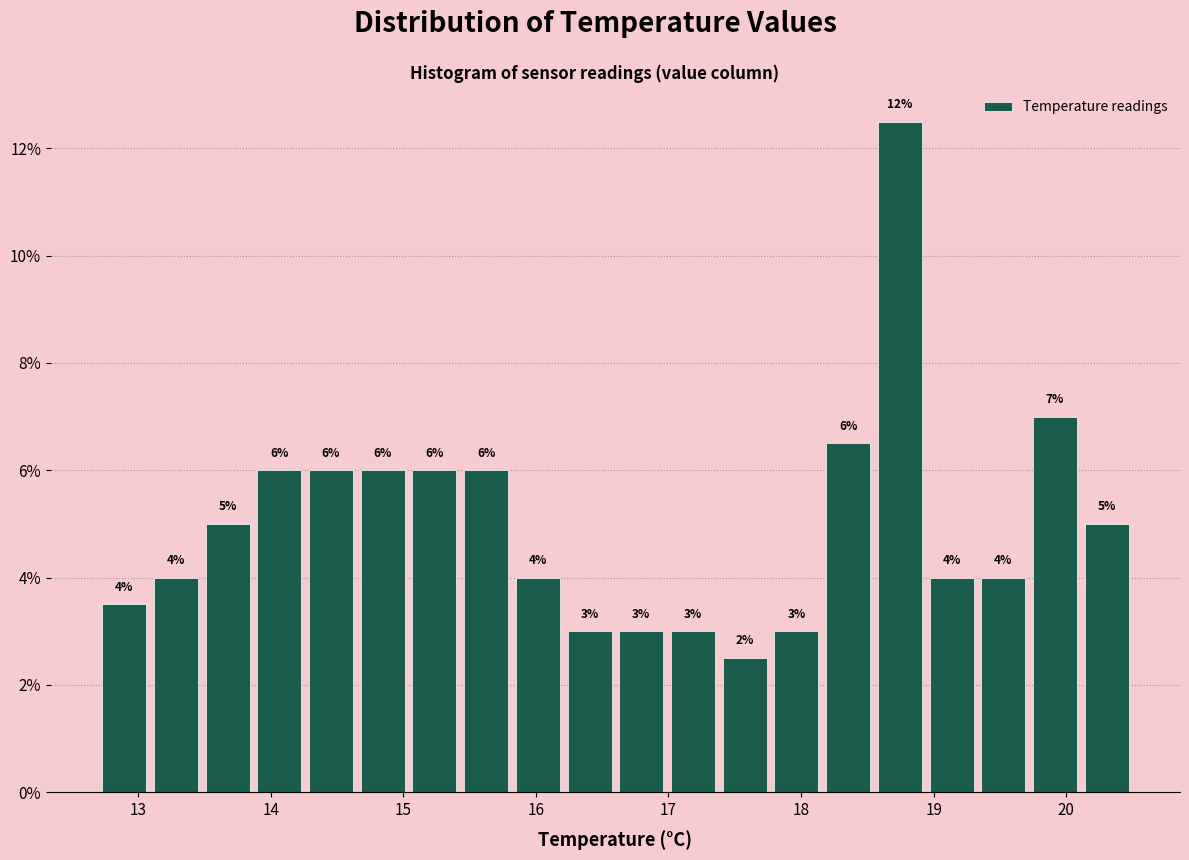

Read against the x-axis, roughly where is the centre of the tallest bar?

18.7